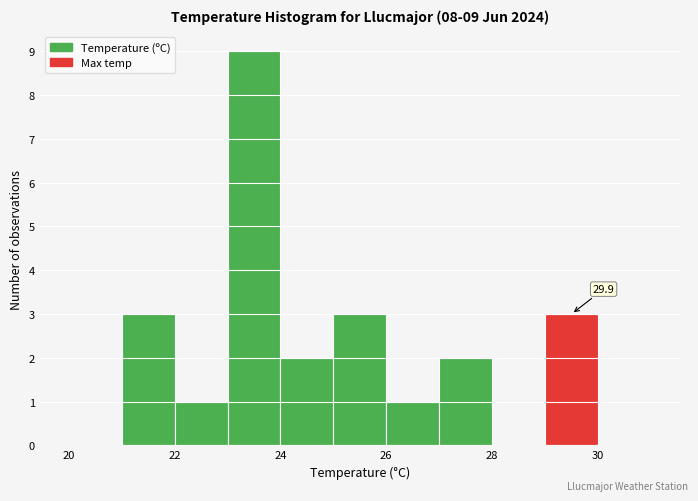

Over which range of the x-axis is the bar tallest?

23 to 24